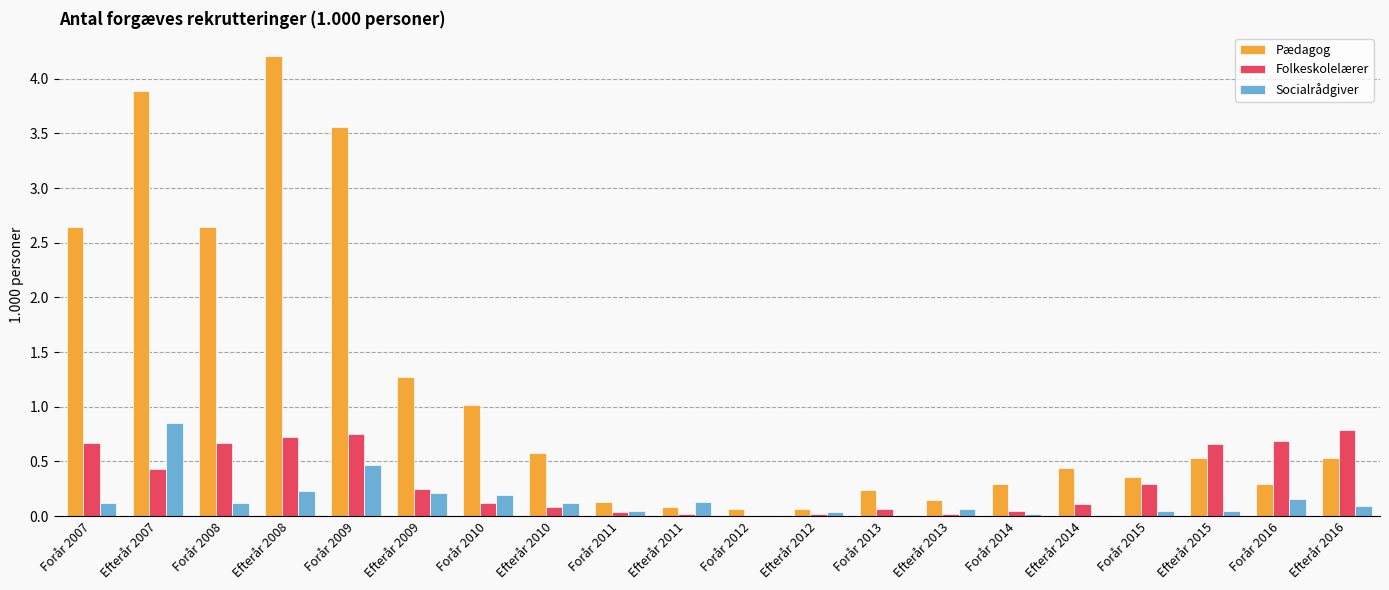

What is the spread (max minus min) of values at Forår 2015?

0.3